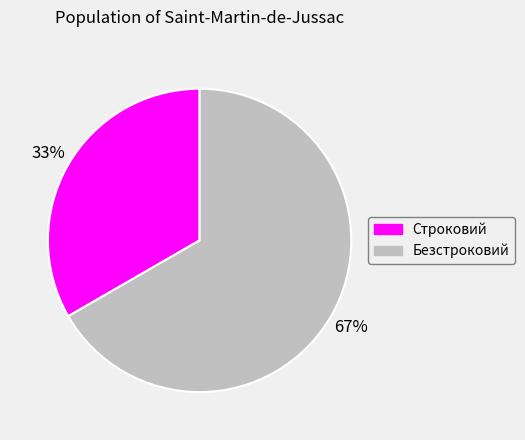

Combined, do Строковий and Безстроковий account for over 50%?

Yes